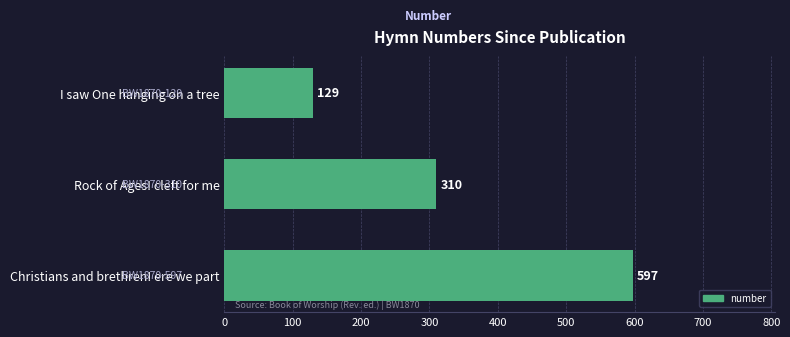

Which category has the highest value across all series?

Christians and brethren! ere we part